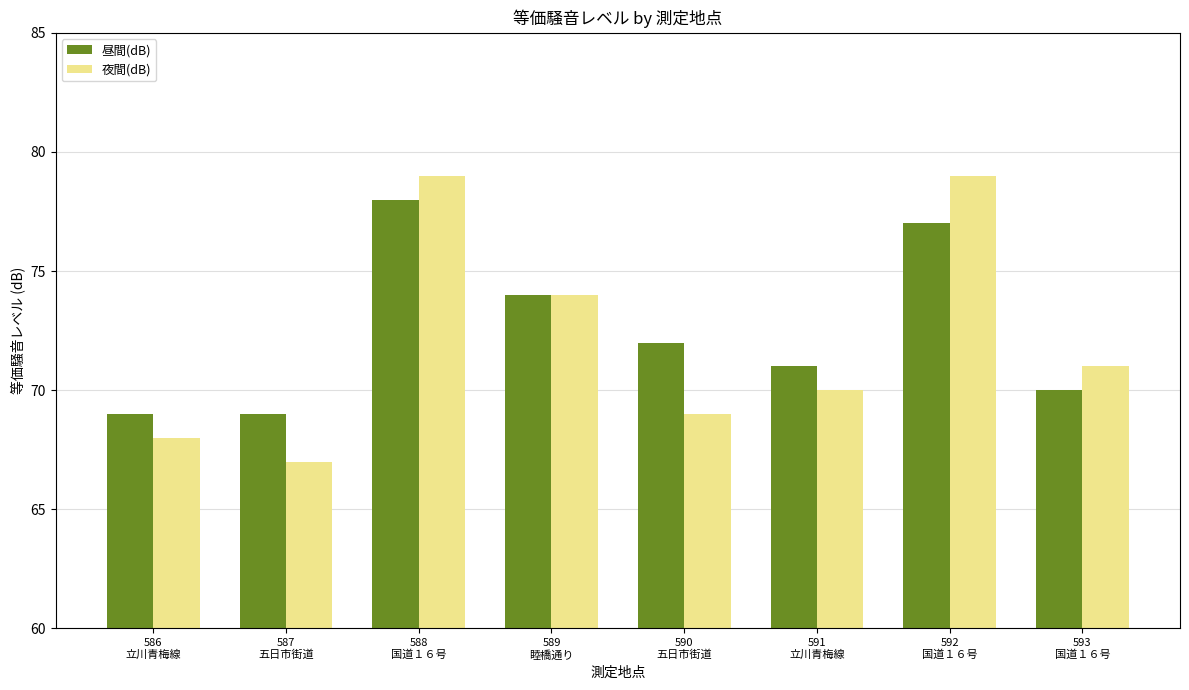

At which label does 夜間(dB) first exceed 71?

588
国道１６号